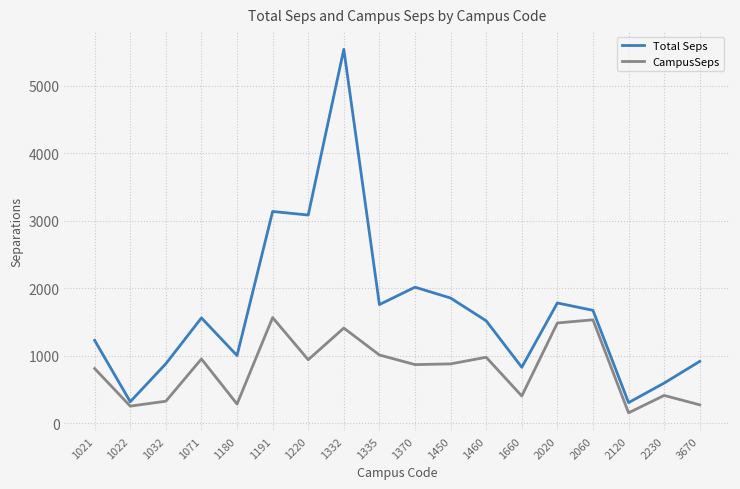

Rank the series by their maximum value, from lowest to highest.

CampusSeps, Total Seps